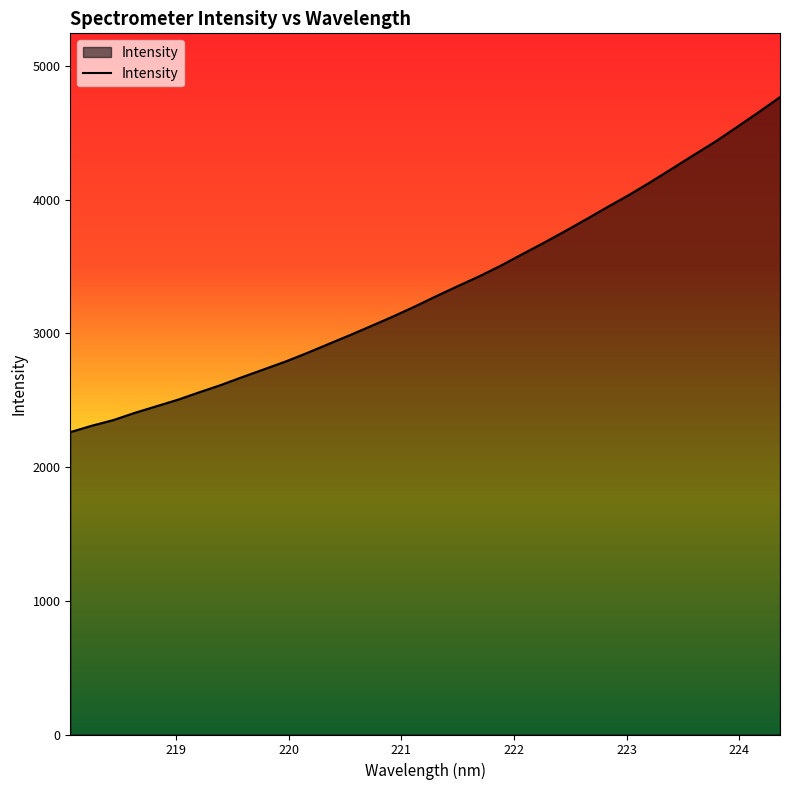

What is the maximum value shown in the chart?

4767.3